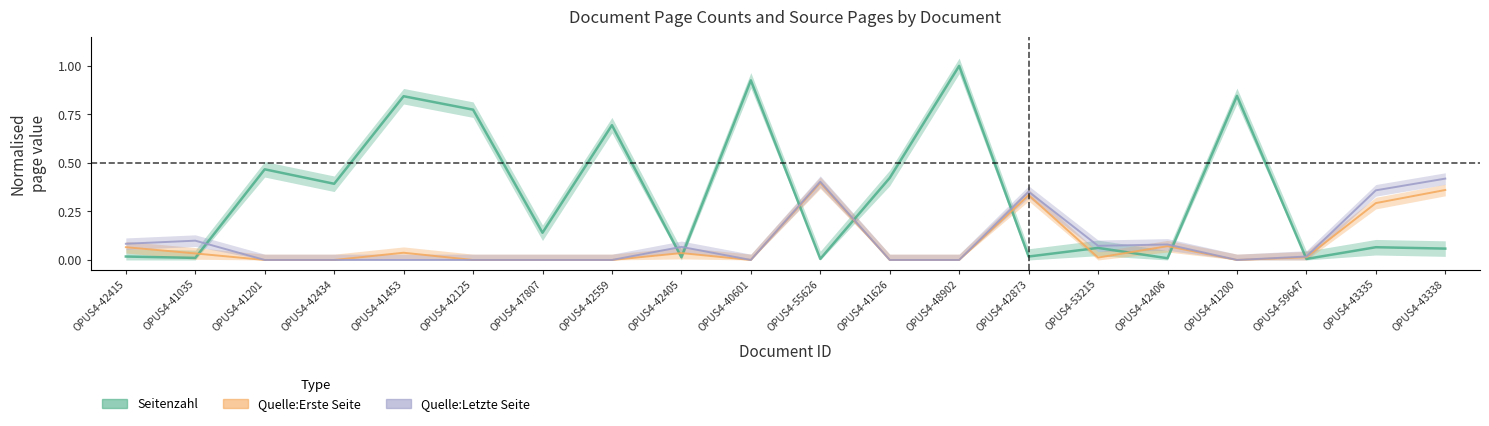

True or false: Quelle:Letzte Seite and Quelle:Erste Seite intersect in this chart.

False